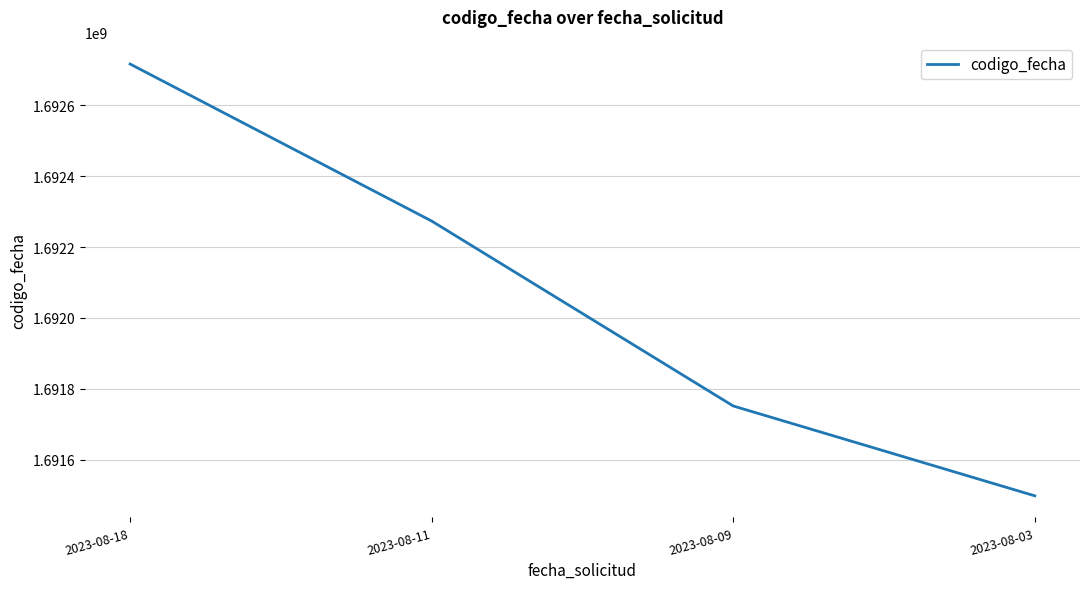

What is the approximate value at 2023-08-09, to the nearest 100?

1691752100